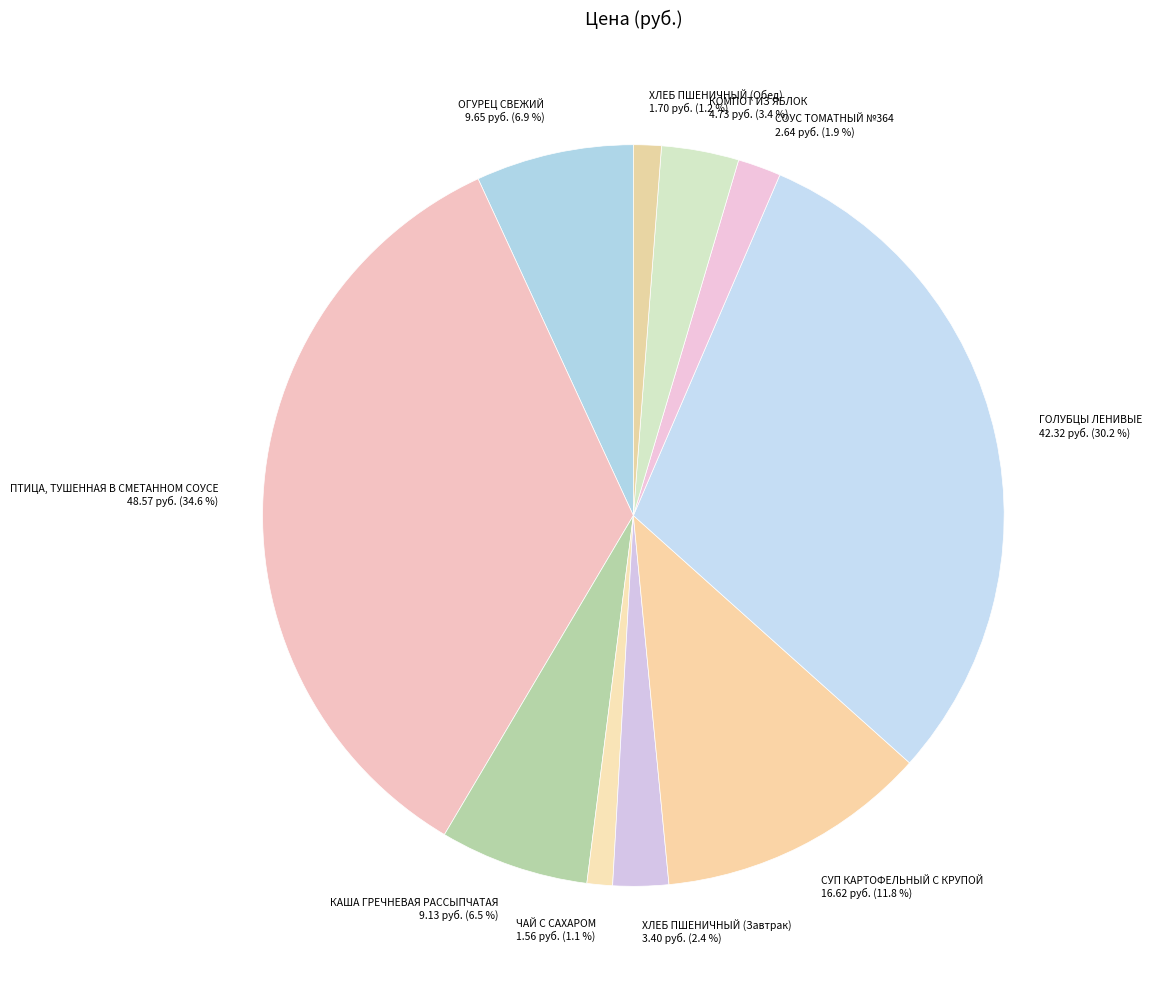

To the nearest percent, what portion does ХЛЕБ ПШЕНИЧНЫЙ (Завтрак) represent?

2%